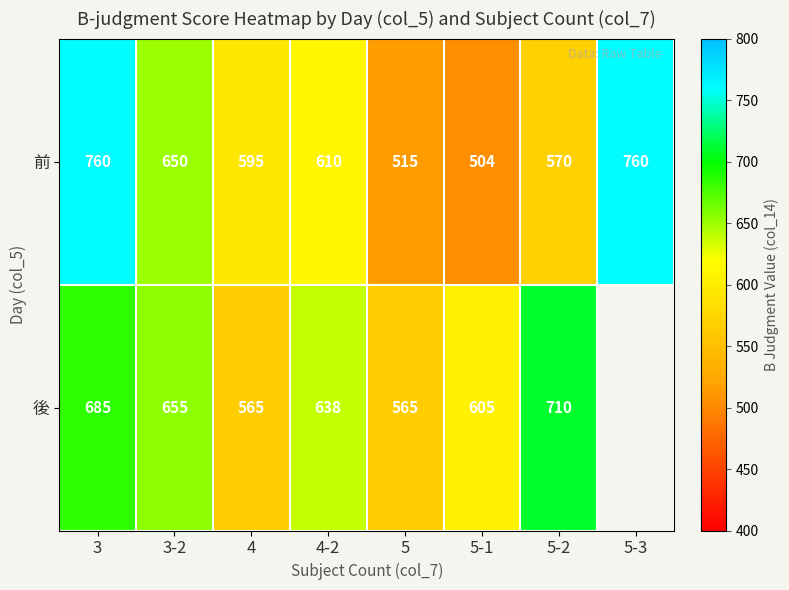

Is it true that 前 equals 760 at 3?

True